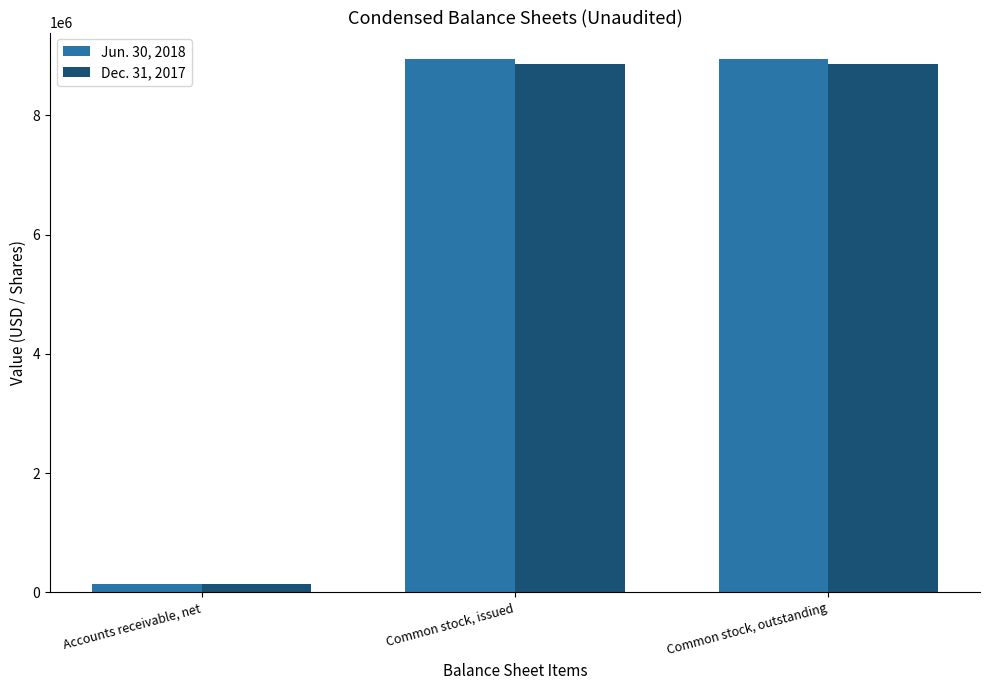

Rank the series by their average value, from highest to lowest.

Jun. 30, 2018, Dec. 31, 2017